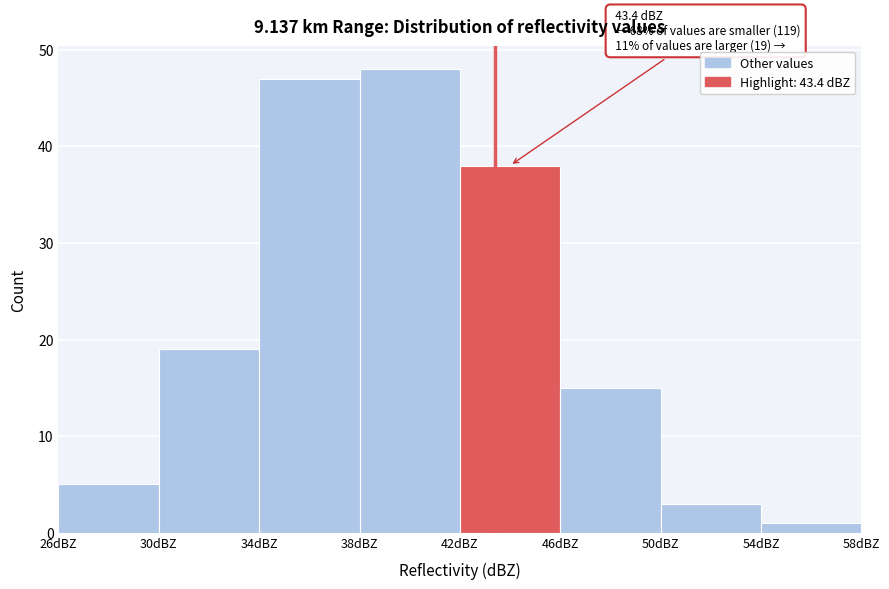

Over which range of the x-axis is the bar tallest?

38 to 42